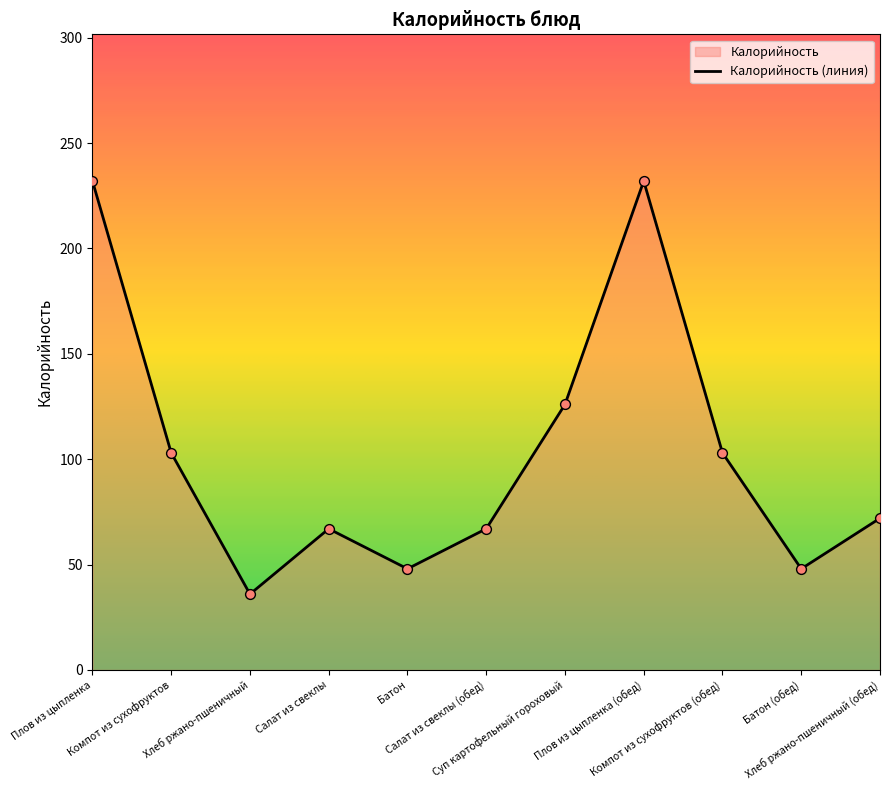

Between Салат из свеклы (обед) and Хлеб ржано-пшеничный, which is larger?

Салат из свеклы (обед)